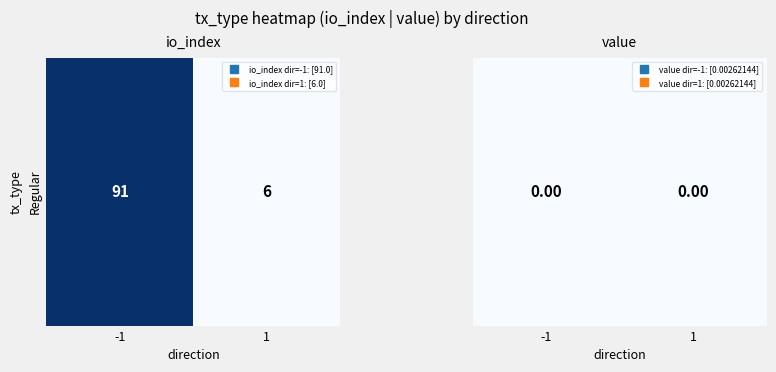

What is the difference between the values at Regular and 1?

85